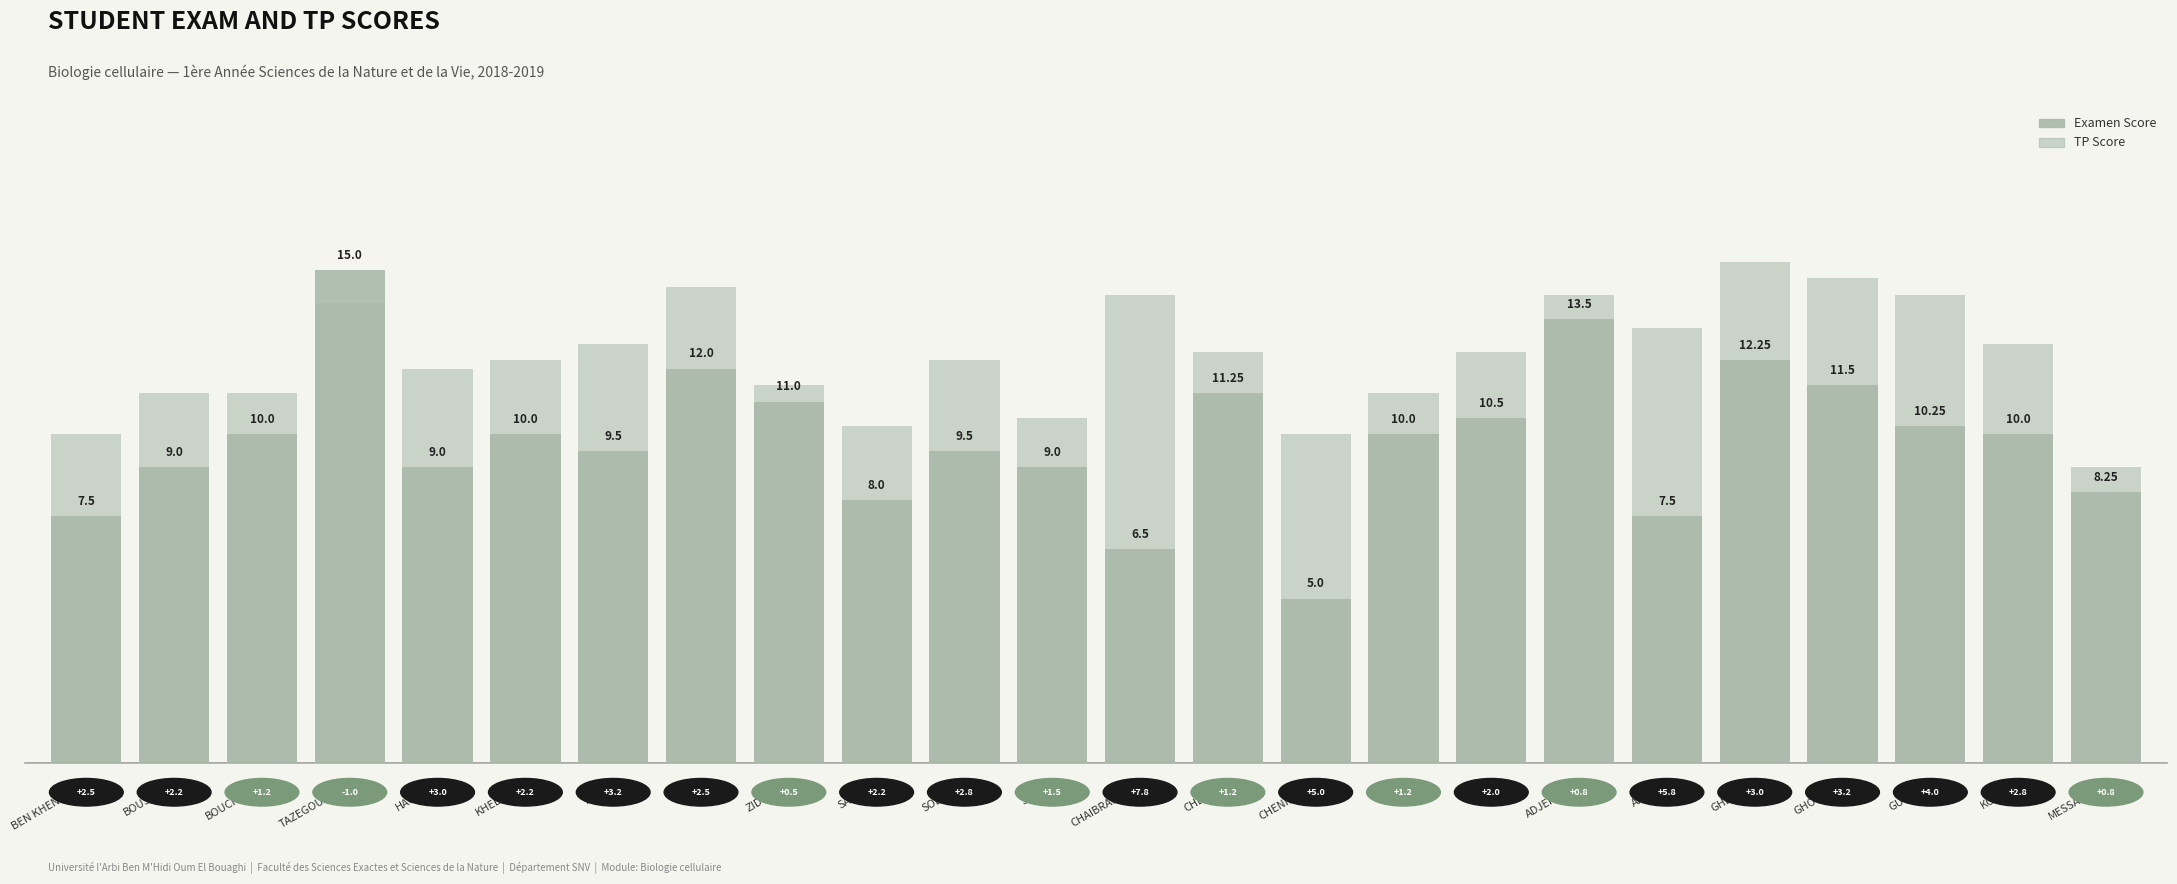

Which category has the lowest value in the Examen series?

CHENIKHER